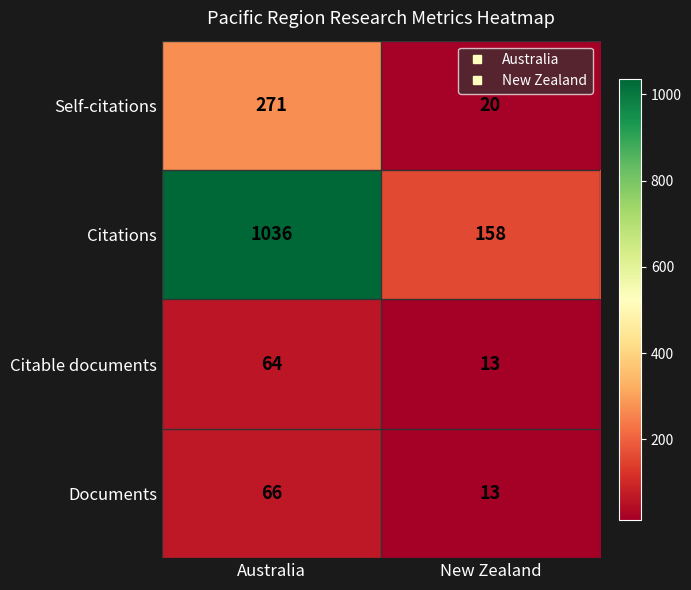

Read the Self-citations value at Australia, to the nearest 50.

250